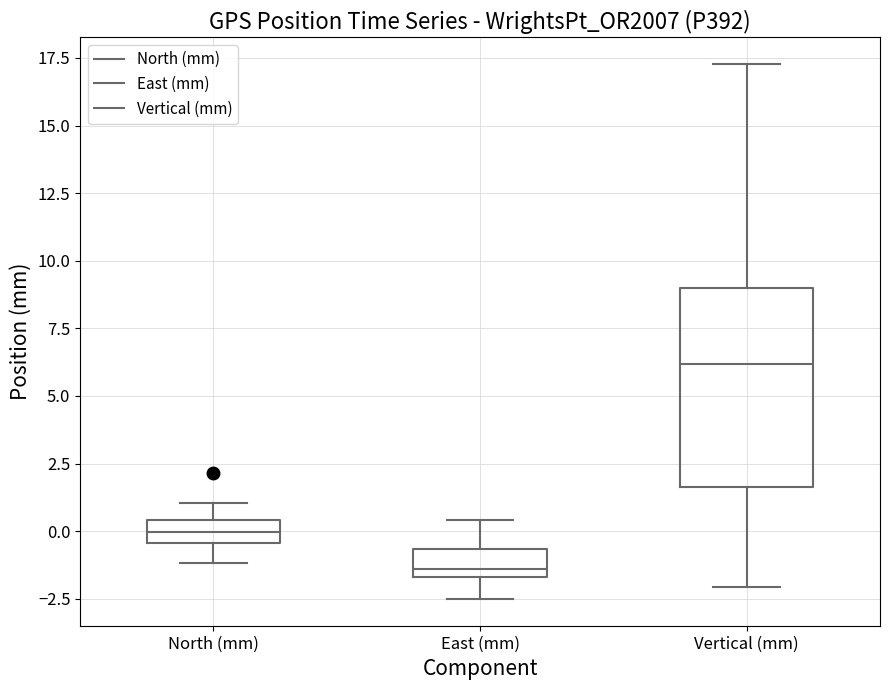

Which box is the tallest, from its lower edge to its upper edge?

Vertical (mm)